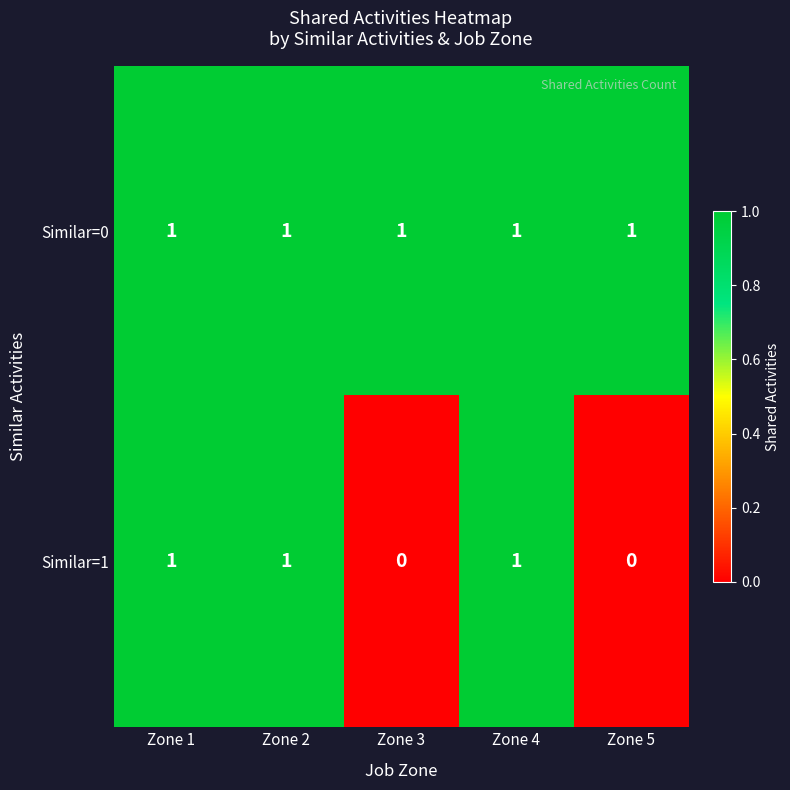

List the series in order of their overall mean, highest first.

Similar=0, Similar=1